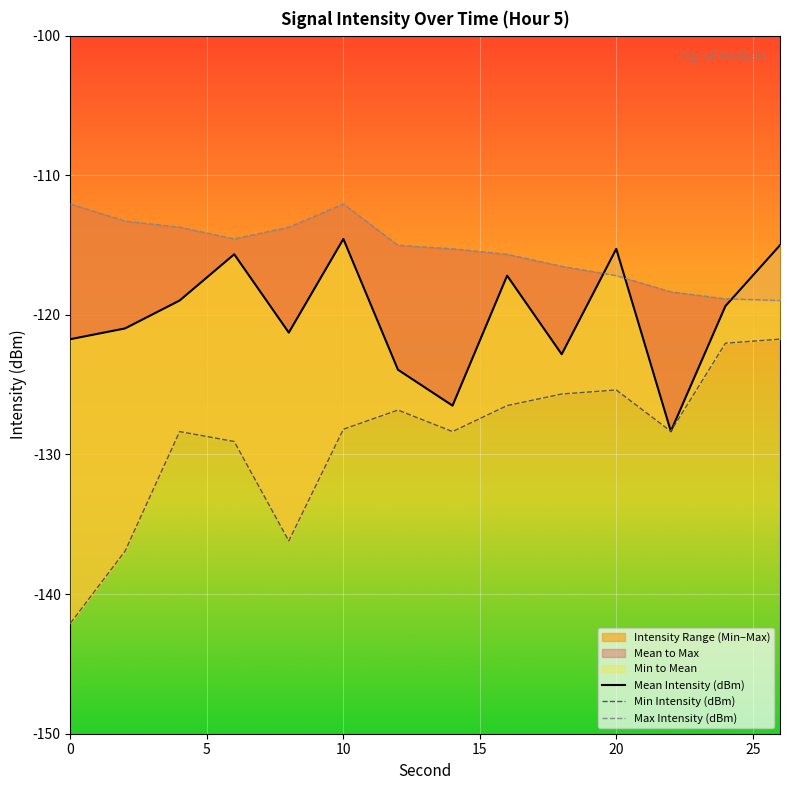

What is the value of the Mean Intensity (dBm) point at the 8th from the left?

-126.5